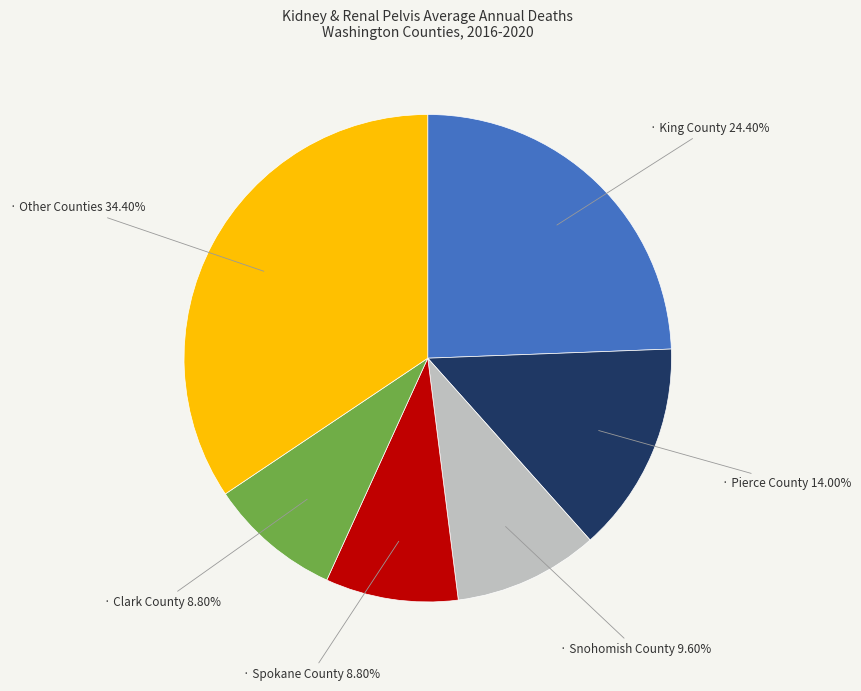

Is there any slice that represents more than half of the pie?

No